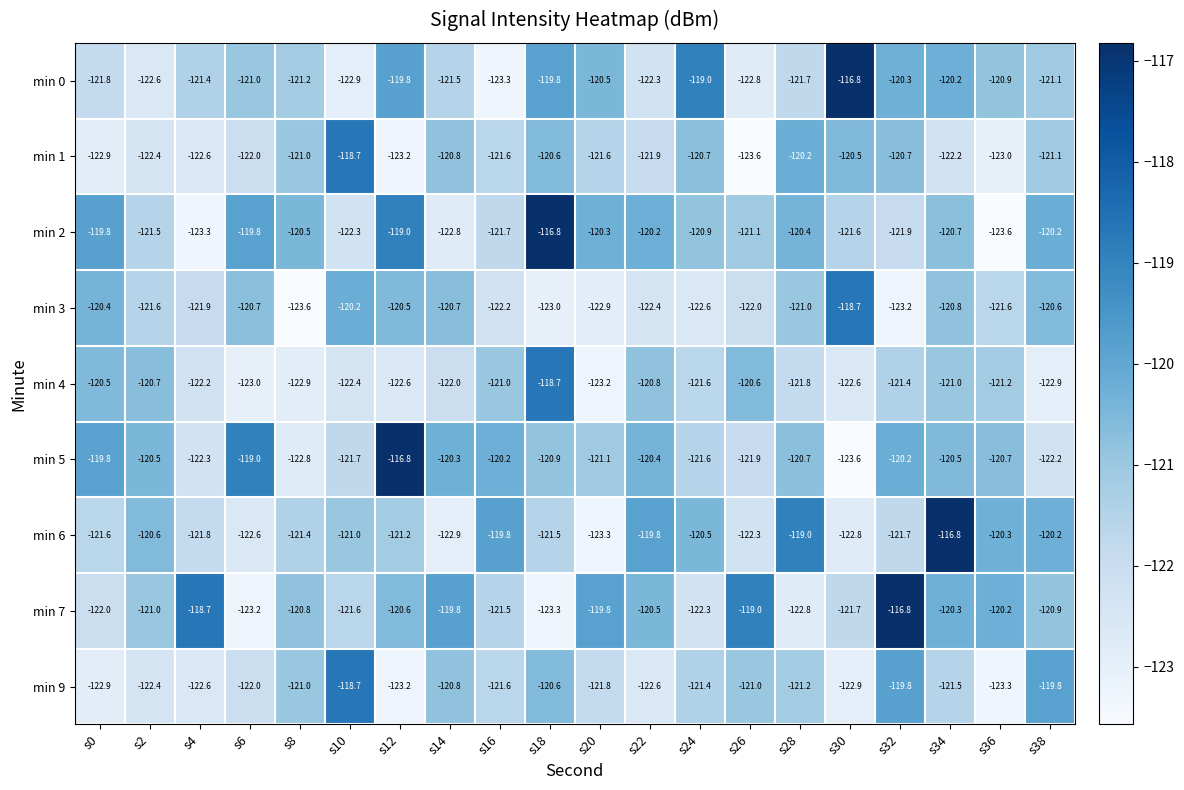

What is the maximum value shown in the chart?

-116.8